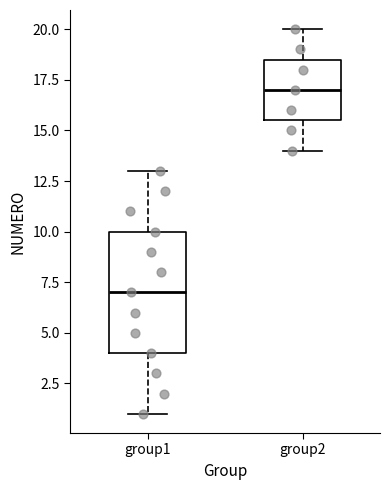

Reading left to right, transcribe this box plot: for each box, give where its median line is, the range the box spans, and where its two whiskers end, as read against the y-axis. The values are not printed on the chart, so give them approximately, as read against the axis.

group1: median 7.0, box 4.0 to 10.0, whiskers 1.0 to 13.0
group2: median 17.0, box 15.5 to 18.5, whiskers 14.0 to 20.0